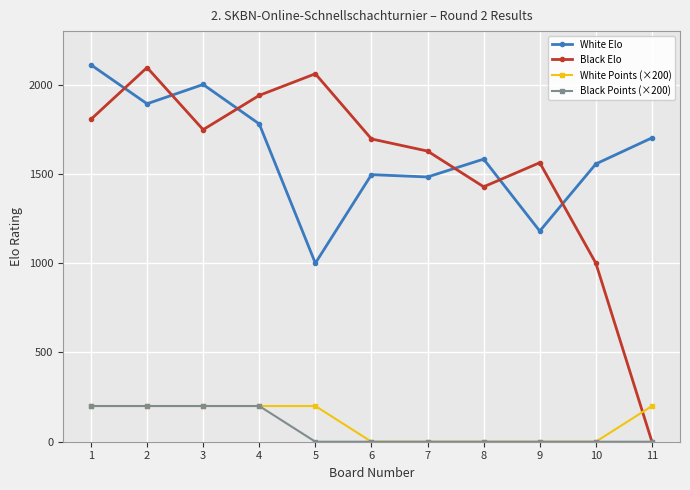

What is the total value across all series at 9?

2743